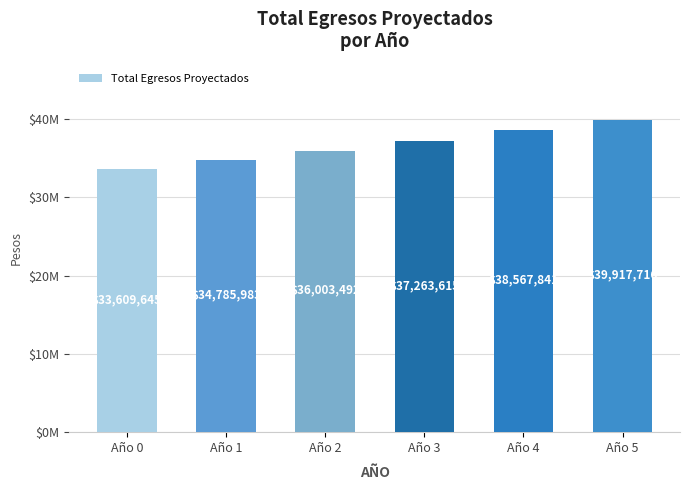

At which label is the value closest to 36763680?

Año 3